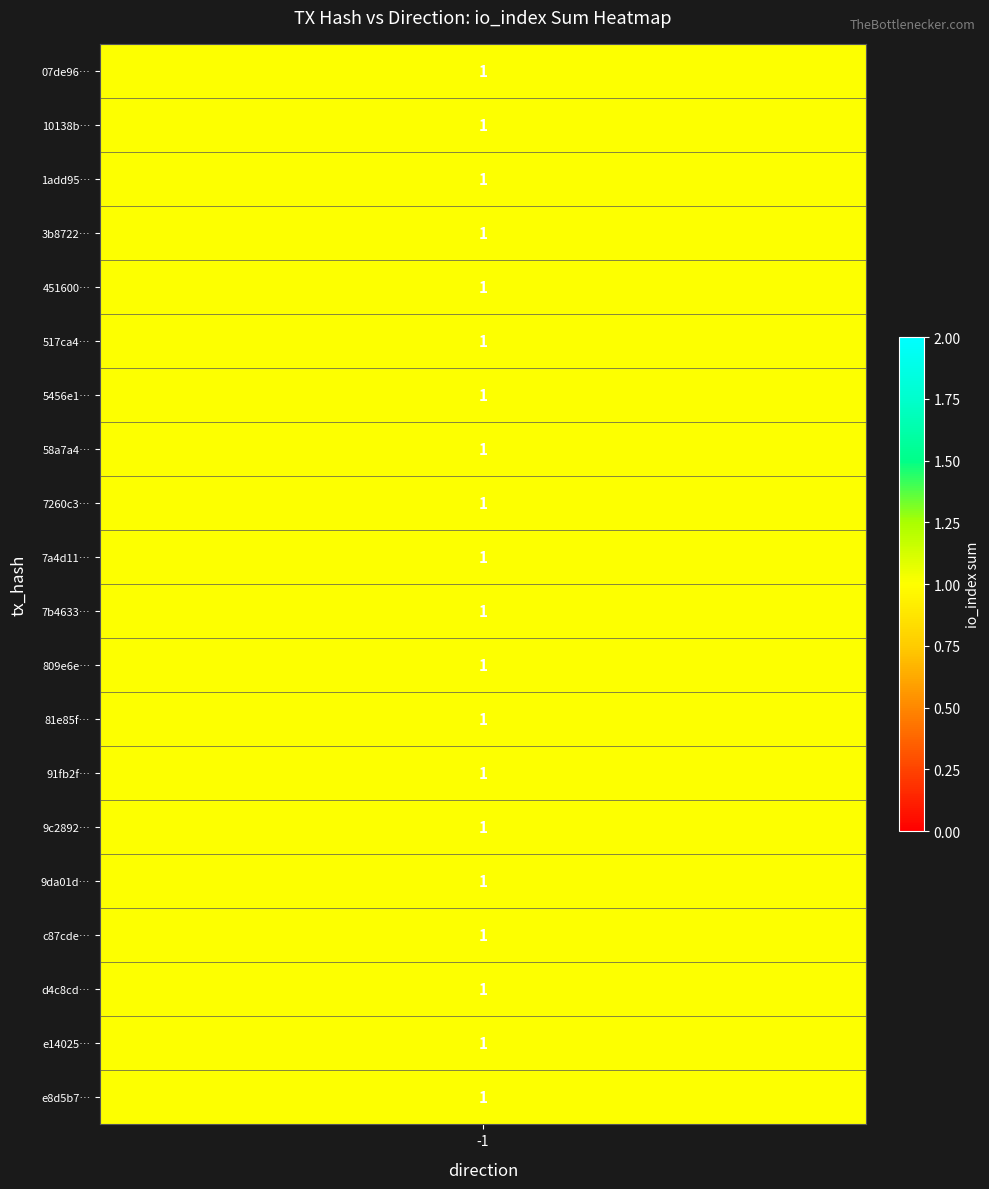

Reading left to right, list all the values displayed in this chart.

07de96200d645acc8ba1e8197d6fc95b15abec3: direction=-1	io_index_sum=1
10138b6fba3d247e700155c24c779e555ccf363: direction=-1	io_index_sum=1
1add9527a8c3f36c86e7d0d0d147a2bc364495d: direction=-1	io_index_sum=1
3b872221d86bac897dd51732451ef034f5a47c2: direction=-1	io_index_sum=1
451600a36b704f862cf76ad6f7ba34120eec775: direction=-1	io_index_sum=1
517ca4b8b0813152b23ea719dad6f228605c149: direction=-1	io_index_sum=1
5456e1cedded0399fb68fc4c53a17be68a92565: direction=-1	io_index_sum=1
58a7a47f7af0b9a0fb8babd64f2461ddd0a088f: direction=-1	io_index_sum=1
7260c30c2c664313ca1d4818d042ae2ba4ce5ca: direction=-1	io_index_sum=1
7a4d11f73f4521b86c1590c4e19e165142dc714: direction=-1	io_index_sum=1
7b4633113d9281bdd4a020a11ca210d0510b2da: direction=-1	io_index_sum=1
809e6eee4c6cc6c3fb40b14f5ebe2ee010edb00: direction=-1	io_index_sum=1
81e85f05cdd0d99f3d6b76b441ff928ef61d3b3: direction=-1	io_index_sum=1
91fb2fd980f844dedc79e8e6339b045cb8dc017: direction=-1	io_index_sum=1
9c2892f80c59a006b04e6bdae6835a1ab9c4d8b: direction=-1	io_index_sum=1
9da01d2e8874ca3ec2e182e66d9cfb7bd252665: direction=-1	io_index_sum=1
c87cde4f9d57d3677c24e44082b7d5bcecb2ab1: direction=-1	io_index_sum=1
d4c8cdf5896872bcbf827de96ce60b0cd4ef62e: direction=-1	io_index_sum=1
e1402560db182870a6070f350721f94f96345a8: direction=-1	io_index_sum=1
e8d5b727e38c2d0ae785d7bee749382a78ebf9a: direction=-1	io_index_sum=1